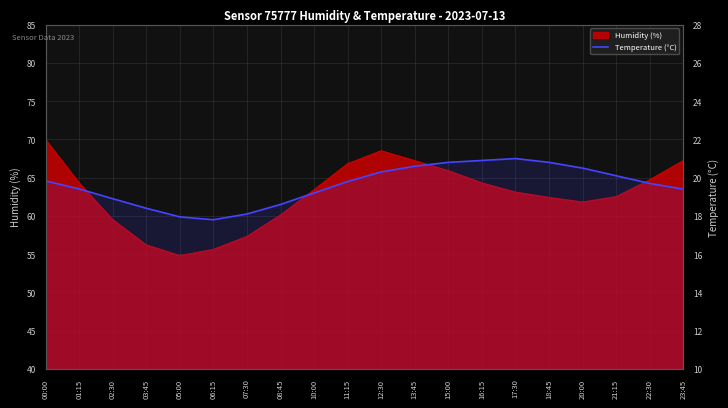

Which category has the lowest value across all series?

06:15